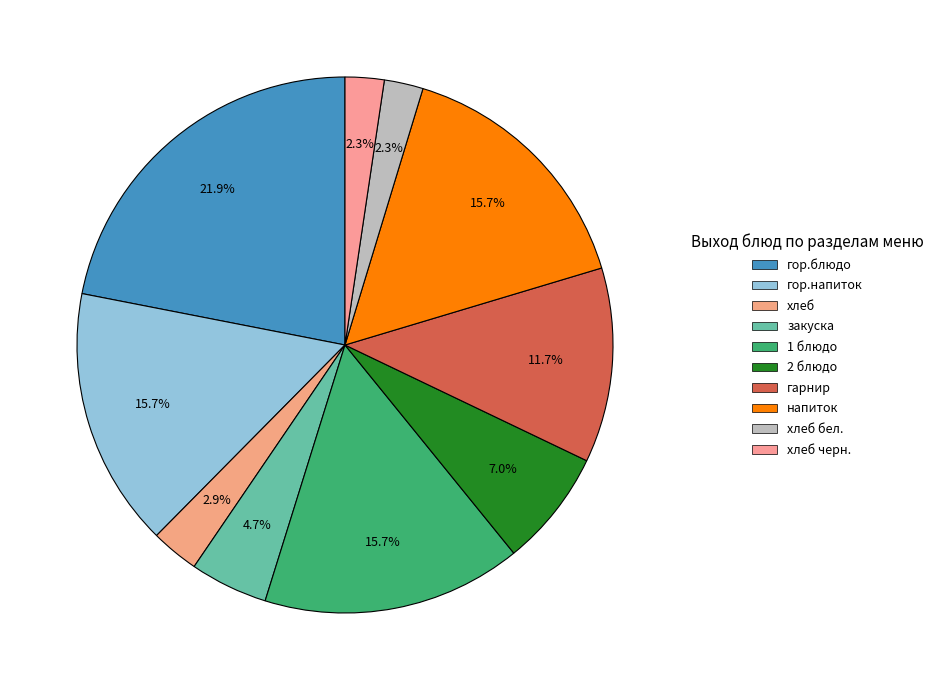

Does хлеб черн. account for over 50% of the chart?

No